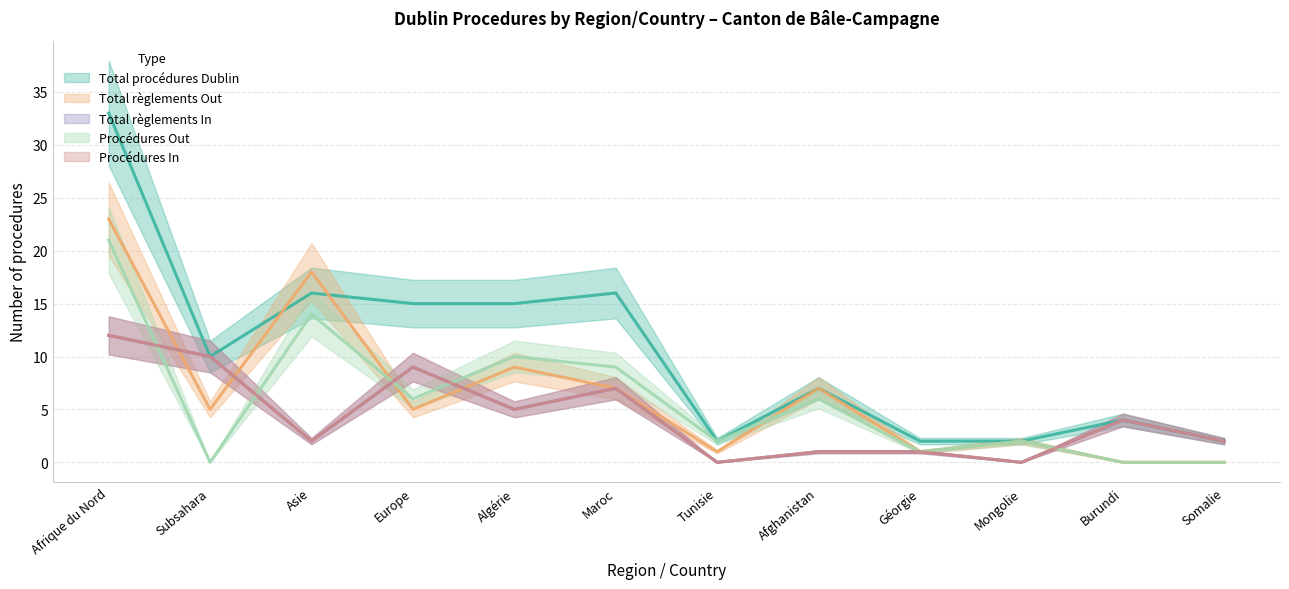

How many data points does each series have?

12